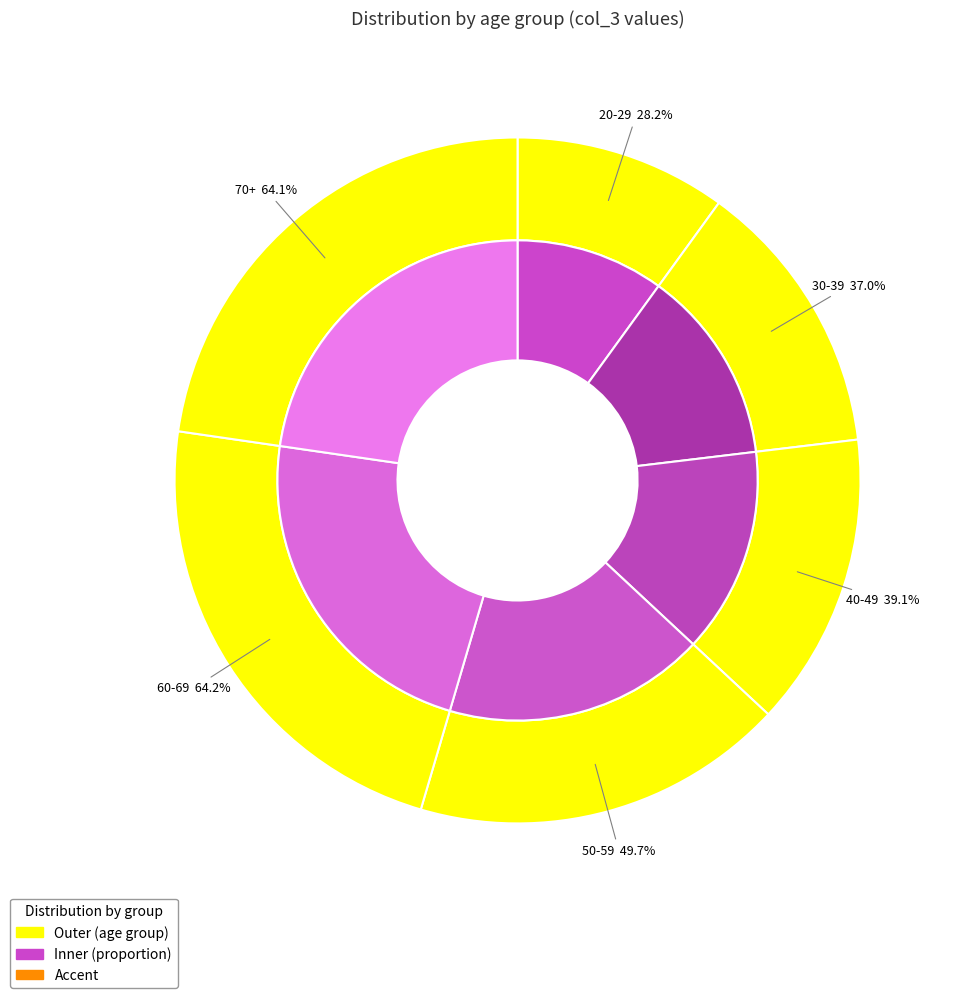

The 70+ slice represents 15% of the pie. True or false?

False